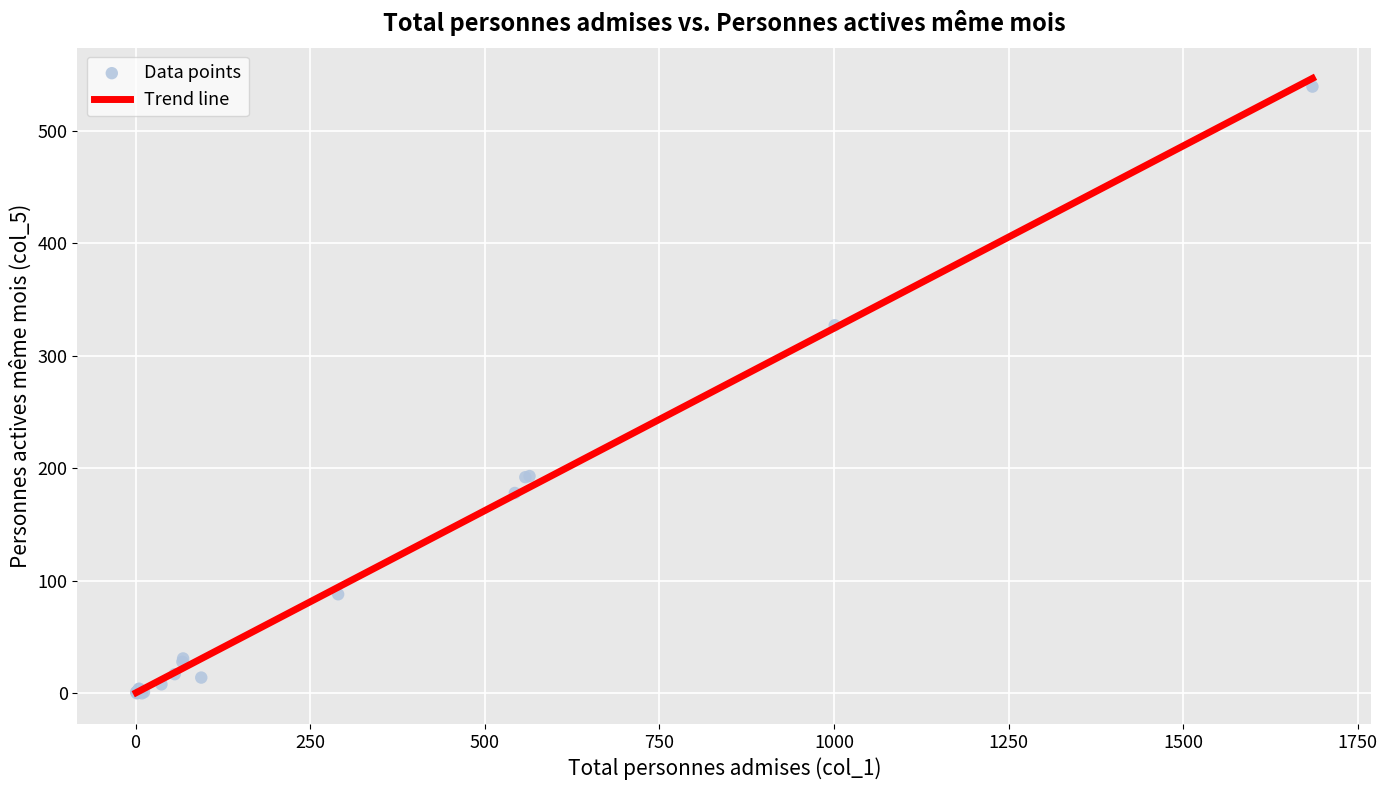

What Y value in the scatter plot is closest to 269?

327